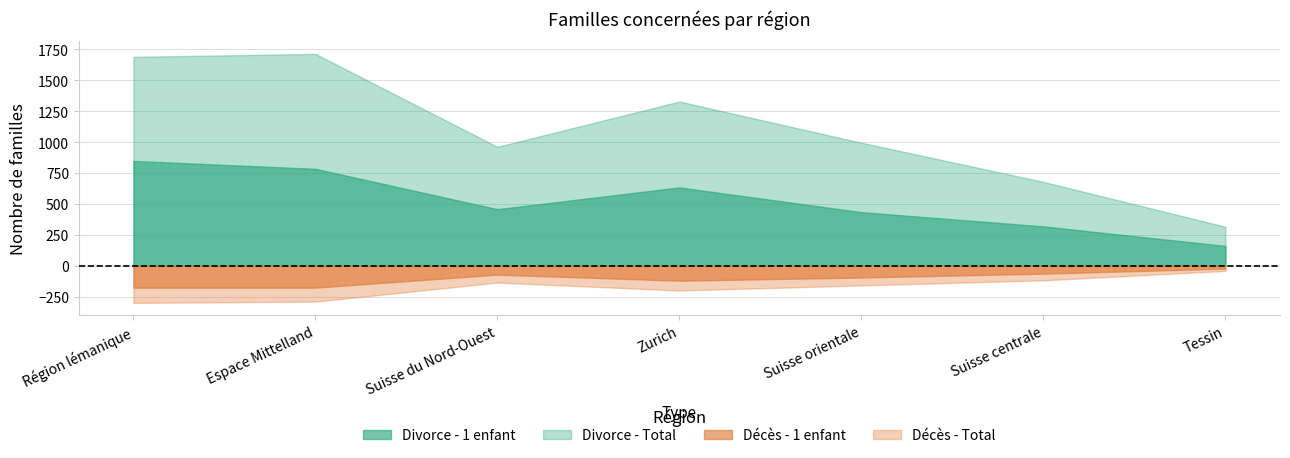

How many interior local peaks does the Divorce - 1 enfant series have?

1